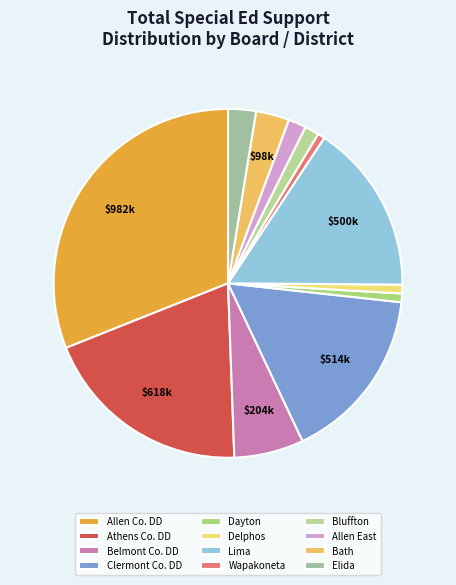

How many slices are in this pie chart?

12